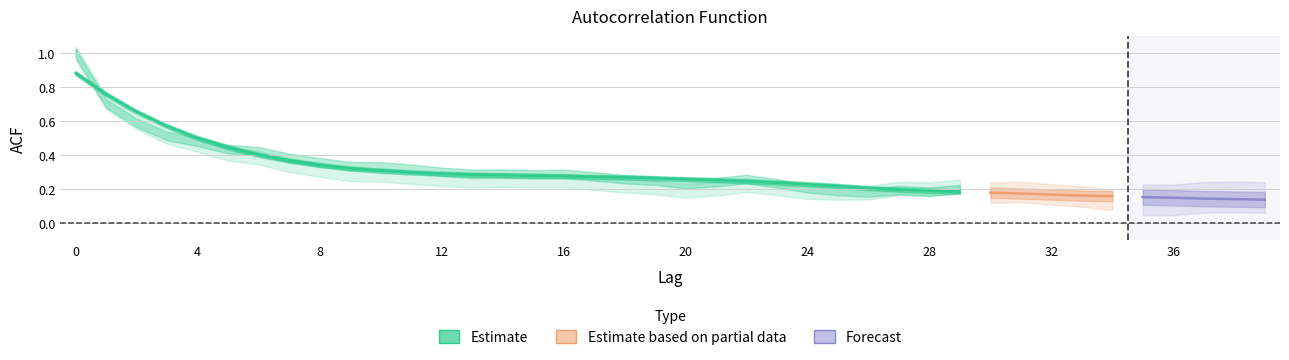

What is the minimum value for acf_li?

0.1